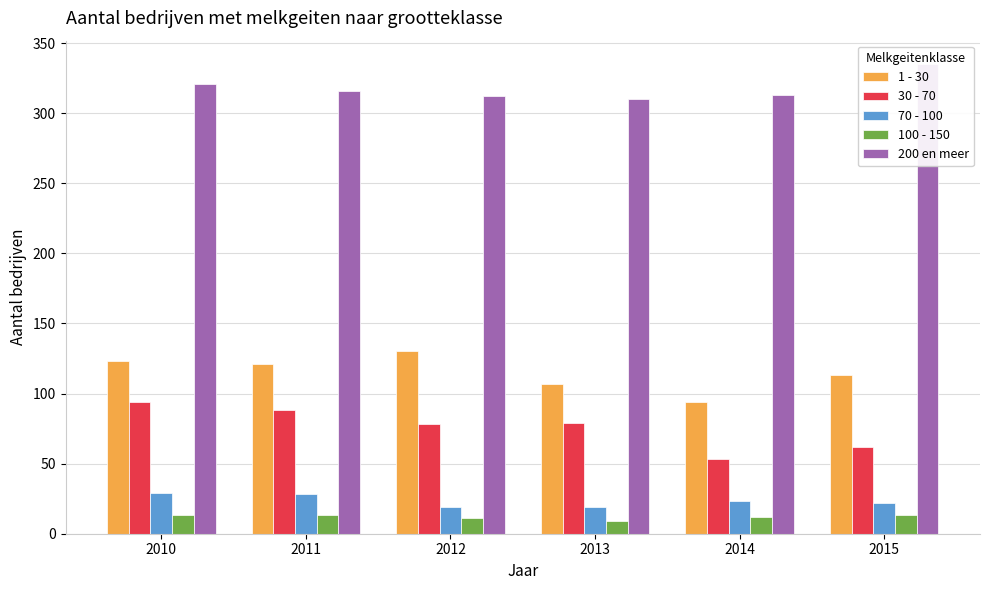

What is the sum of the 1 - 30 values at 2010 and 2011?

244